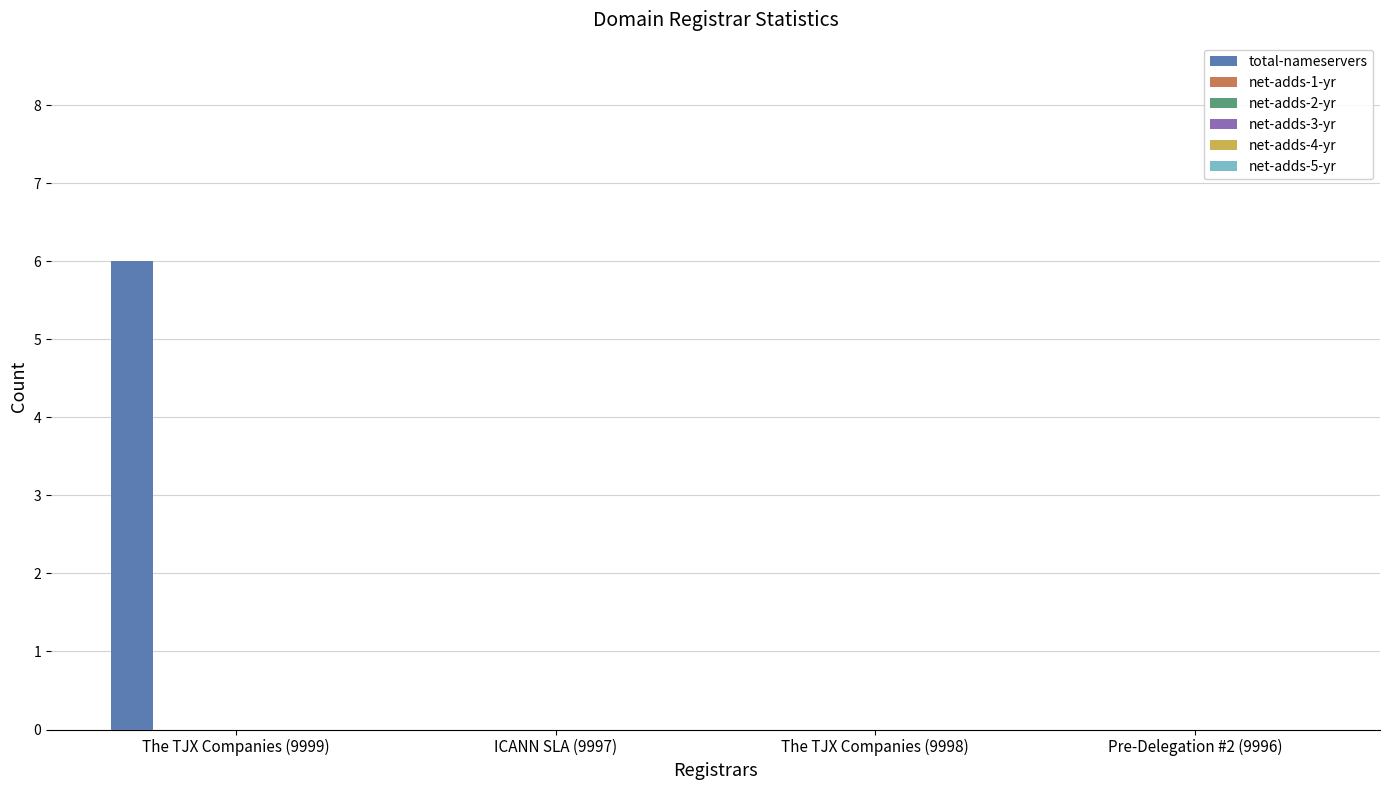

What is the sum of all values?

6